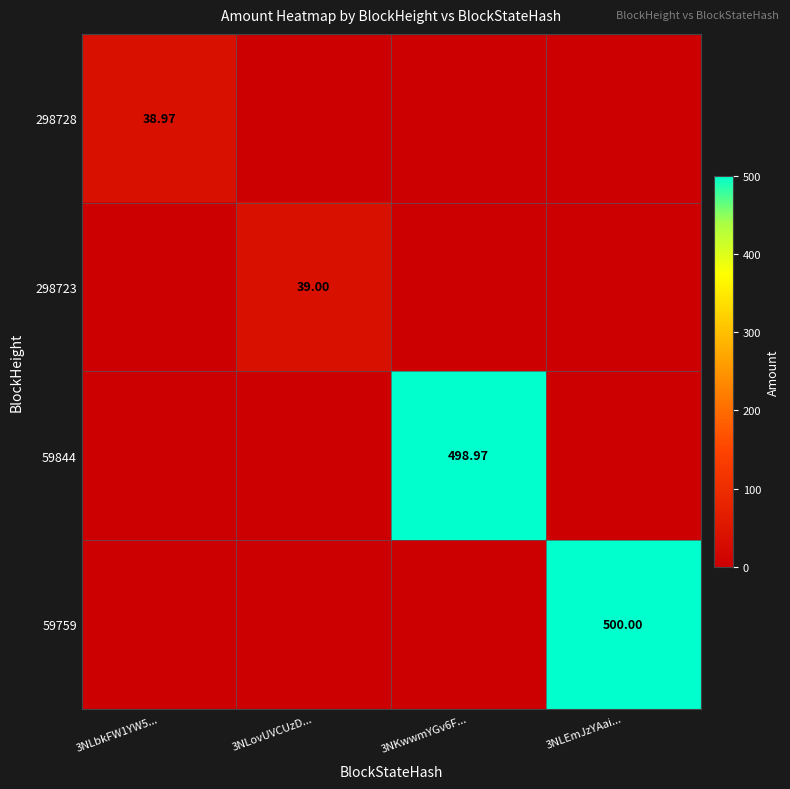

True or false: 298728 has a value of 63.9 at 3NLbkFW1YW5....

False